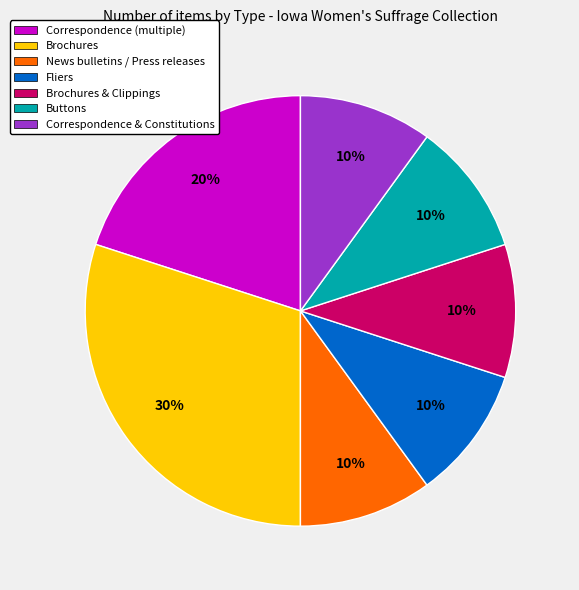

The News bulletins / Press releases slice represents 19% of the pie. True or false?

False